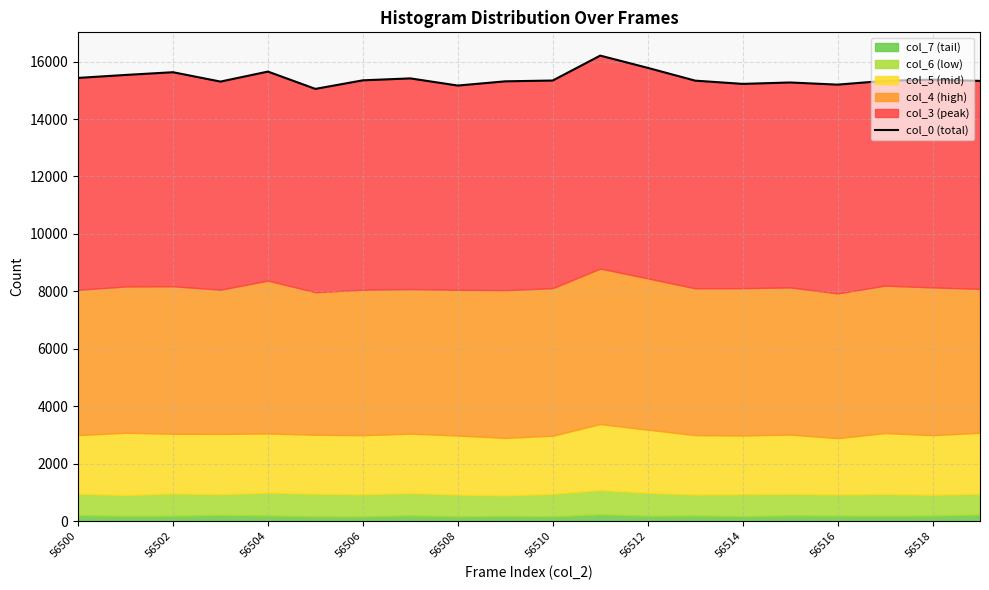

What is the sum of all values?

308220